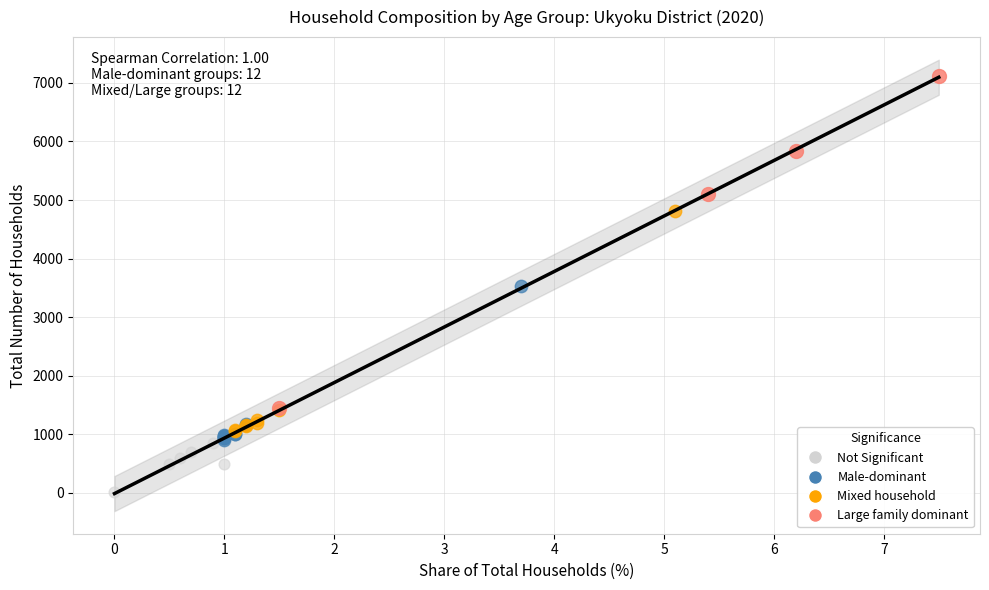

What are all the series names shown in the legend?

Not Significant, Male-dominant, Mixed household, Large family dominant